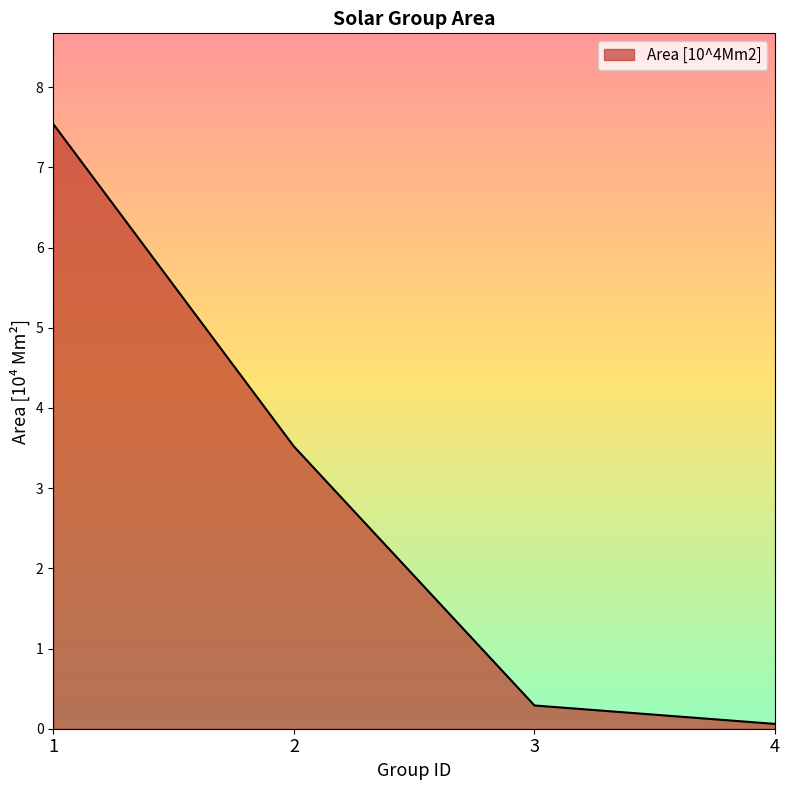

What is the difference between the values at 1 and 4?

7.5